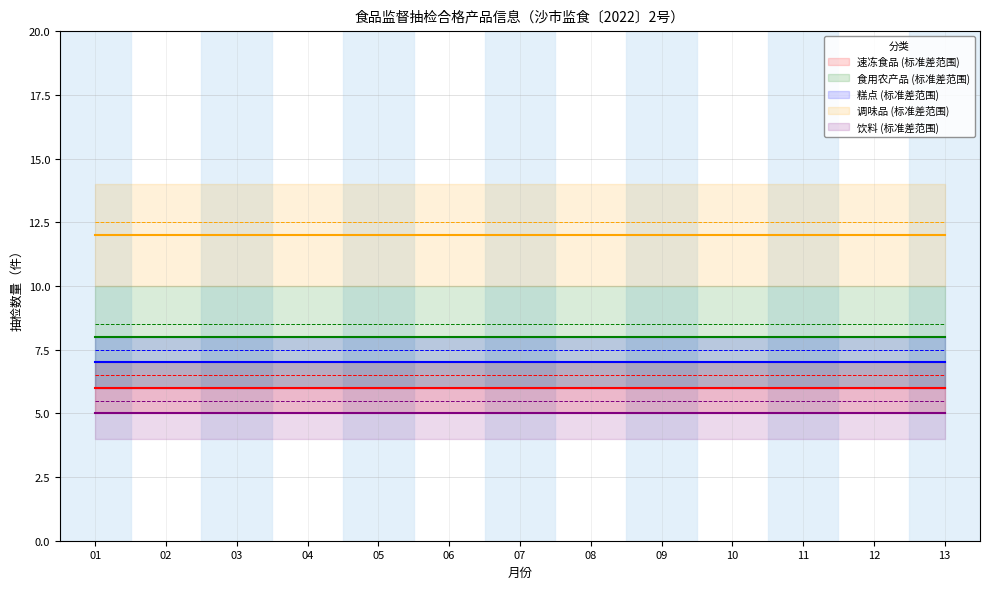

Is it true that 调味品 equals 12 at 01?

True